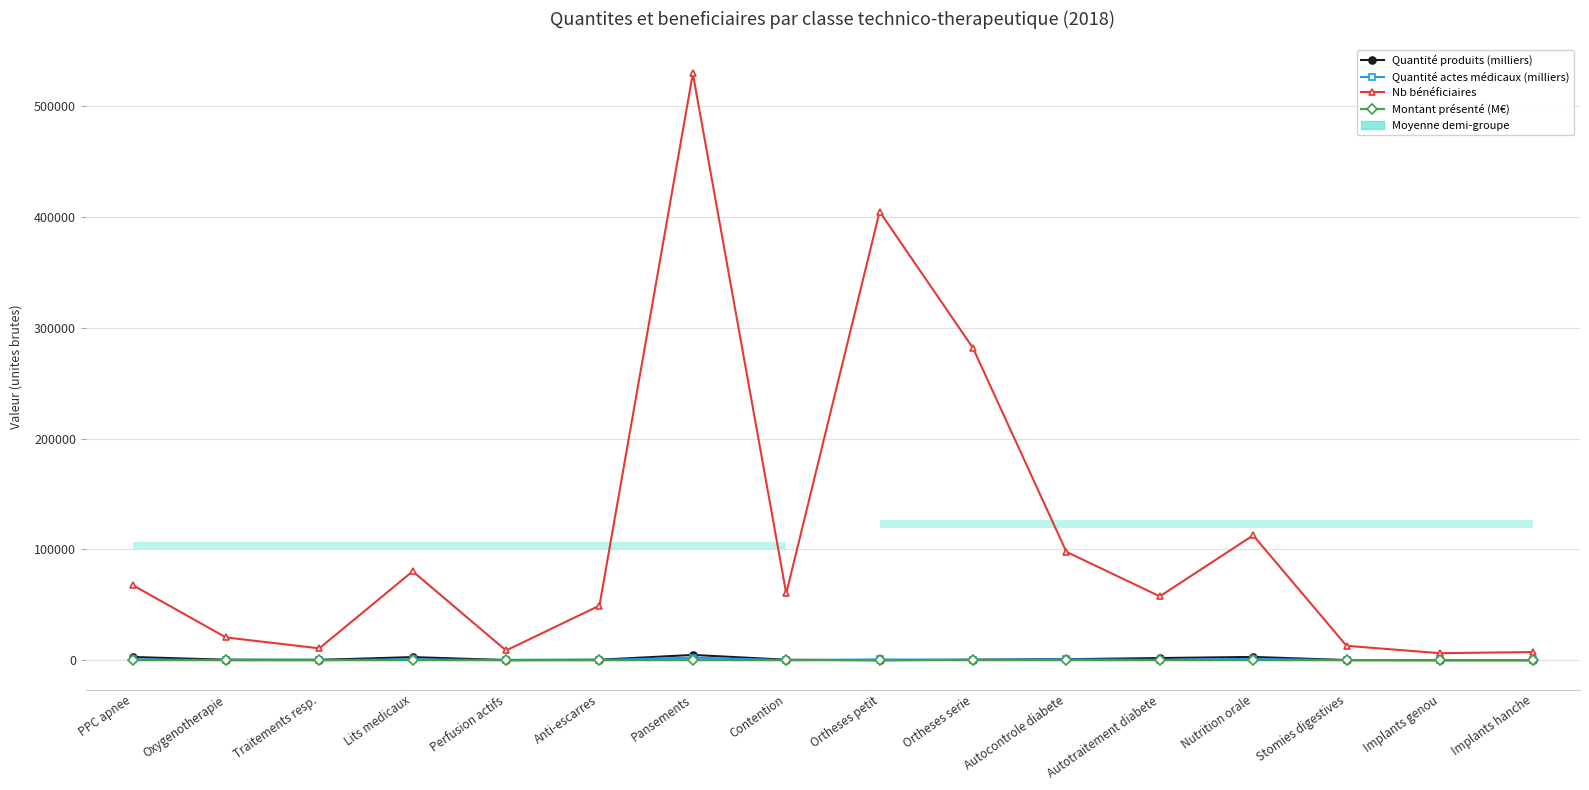

True or false: Nb bénéficiaires and Quantité actes médicaux (milliers) intersect in this chart.

False